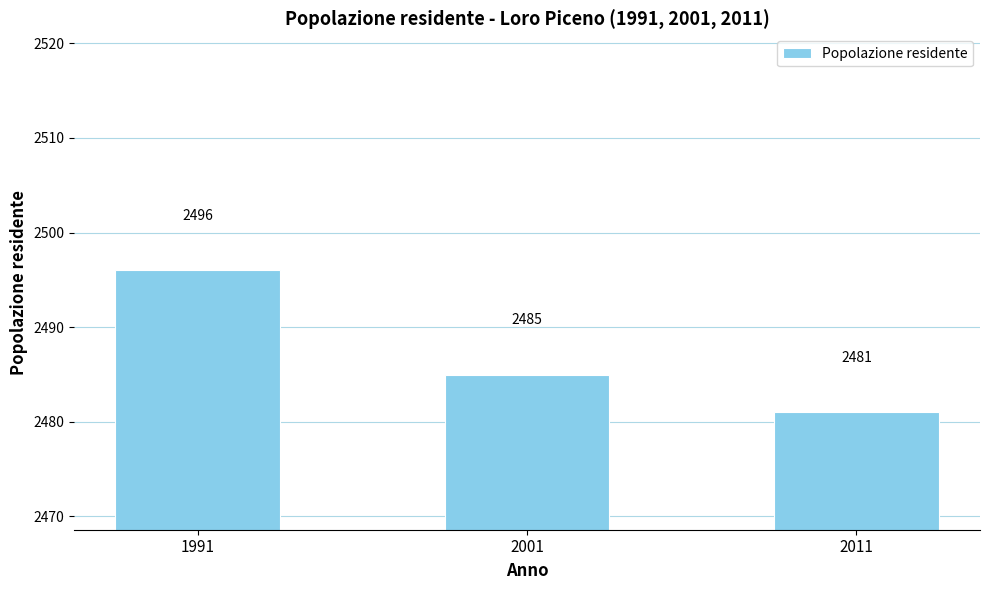

Count the values in the range 2481 to 2496.

3